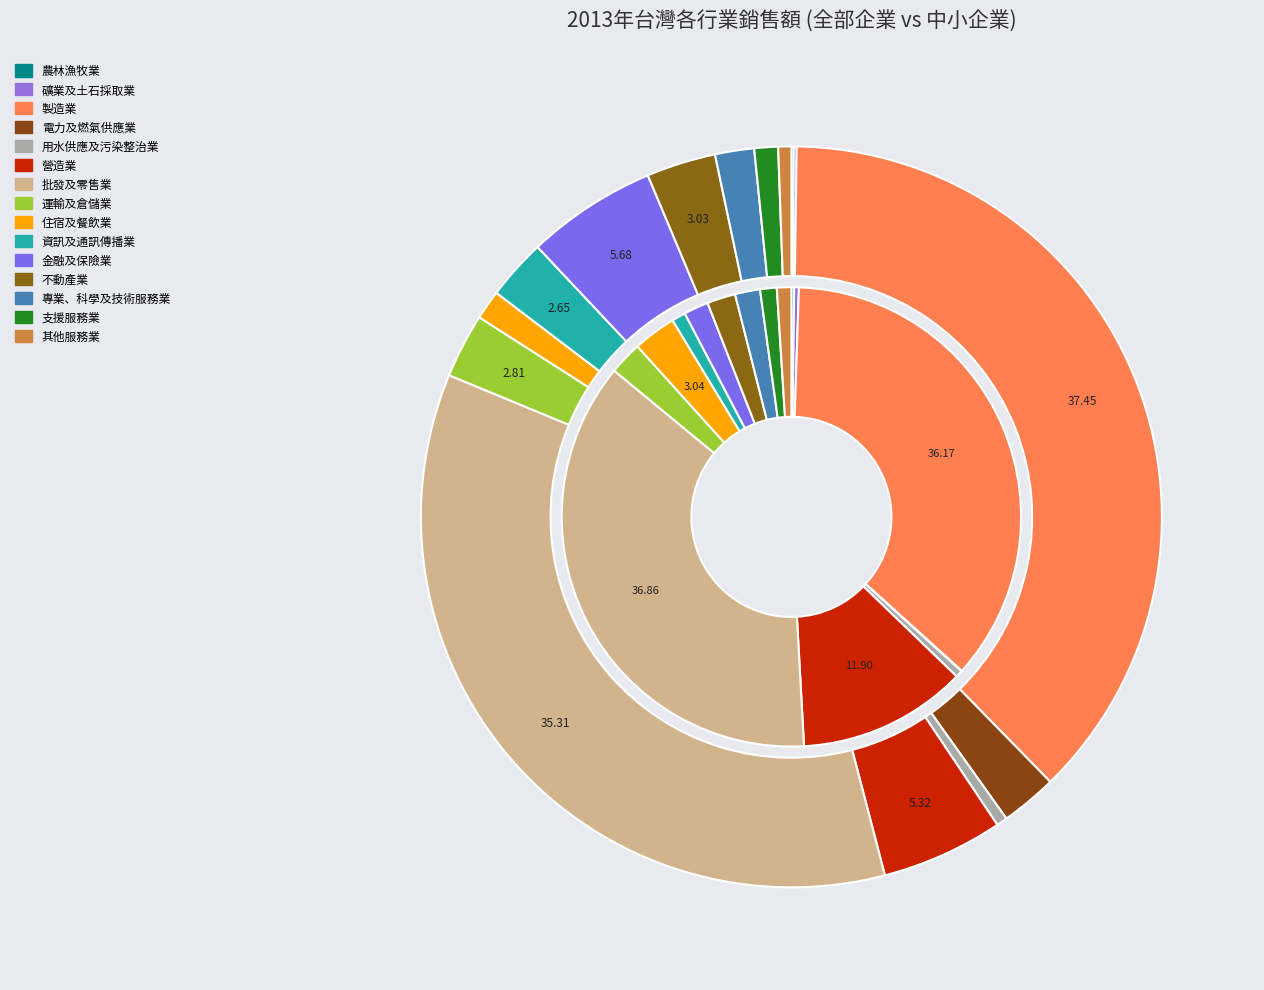

What percentage is NOT represented by 營造業?

94.7%